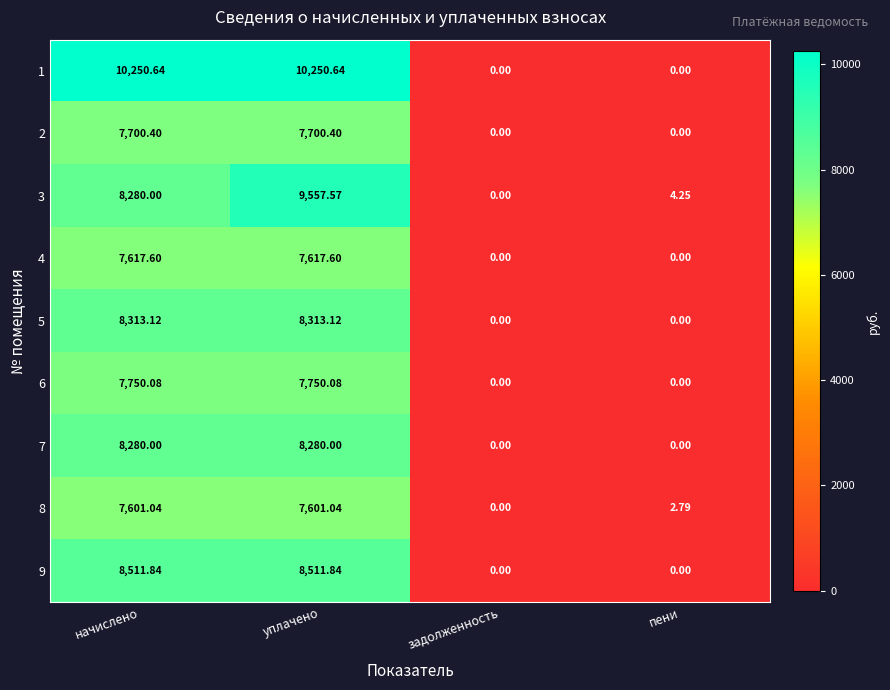

Which category has the lowest value in the 8 series?

задолженность